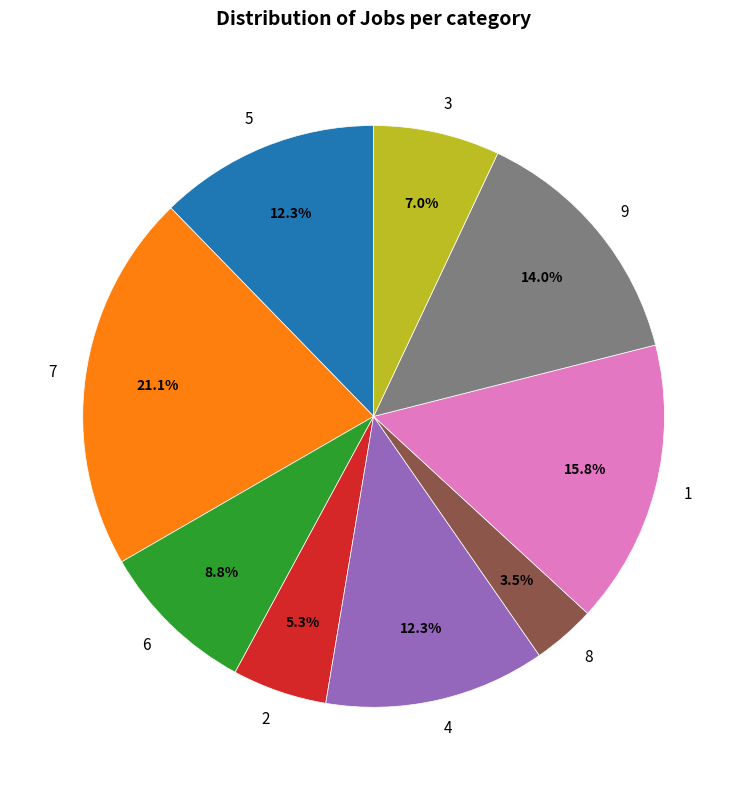

Count the number of slices in the pie.

9